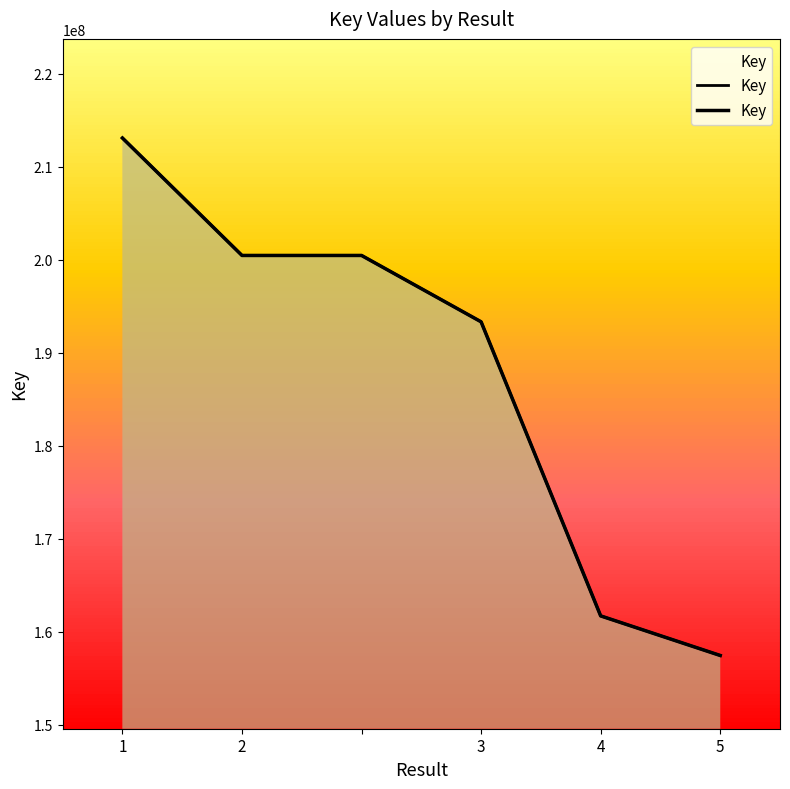

True or false: the data has more than 2 interior local peaks.

False